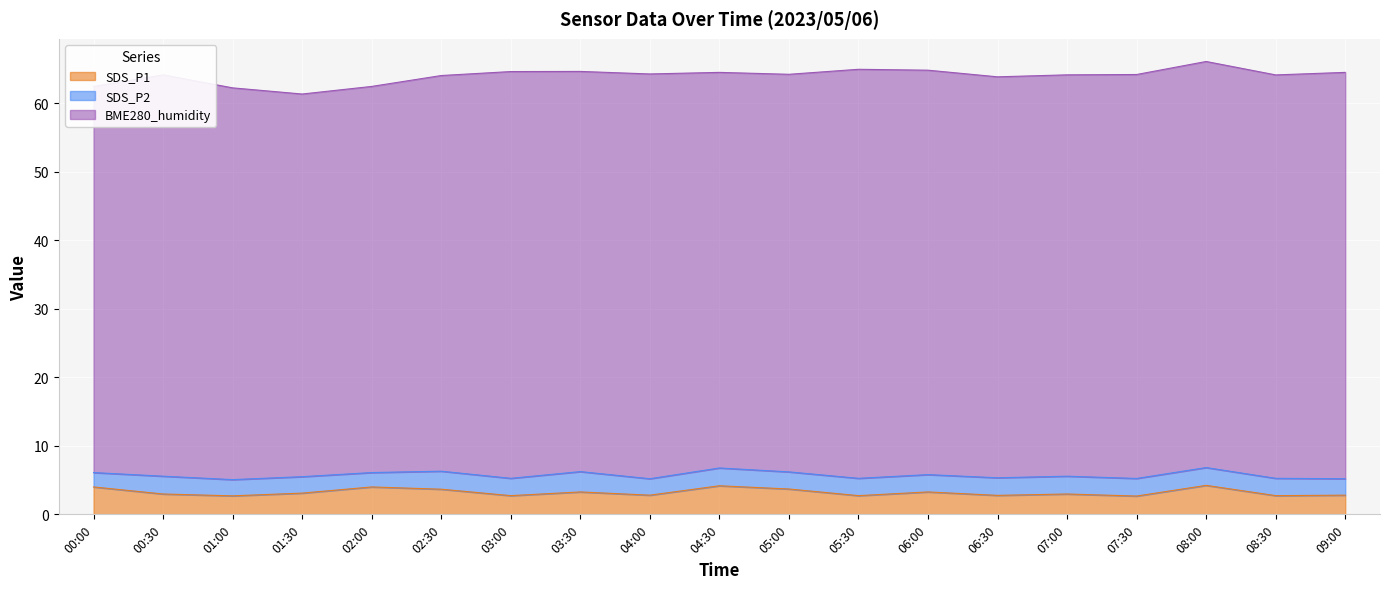

Which series has the widest spread of values?

BME280_humidity